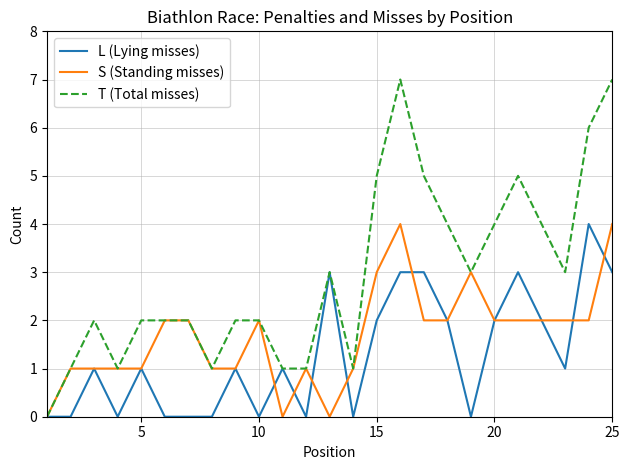

What are all the series names shown in the legend?

L (Lying misses), S (Standing misses), T (Total misses)